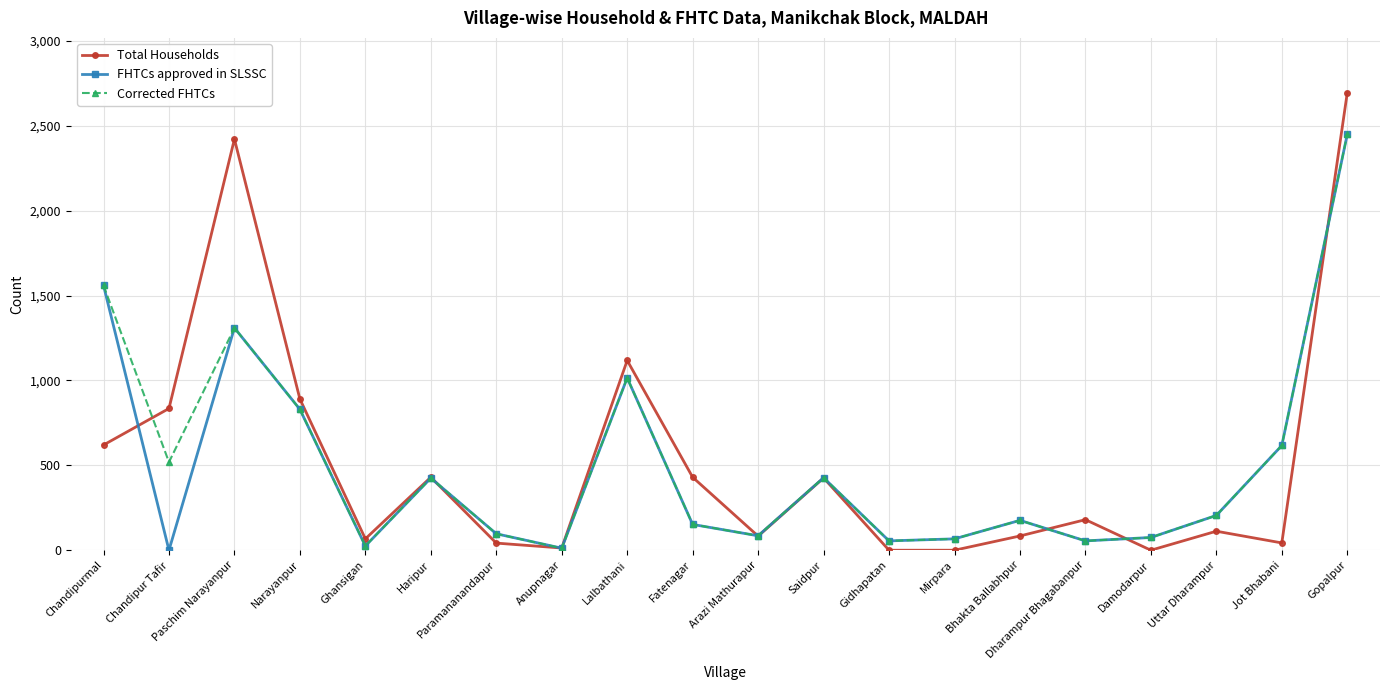

How many lines are shown in the chart?

3